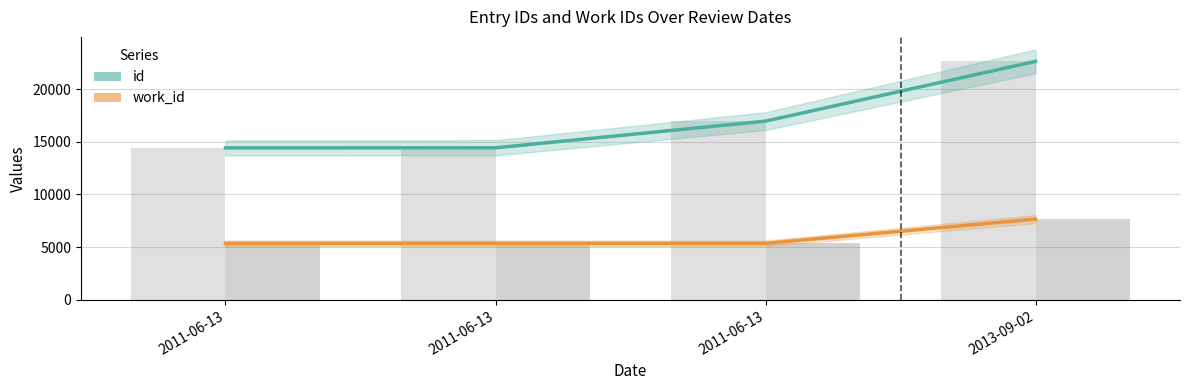

Which series has the largest range (max minus min)?

id